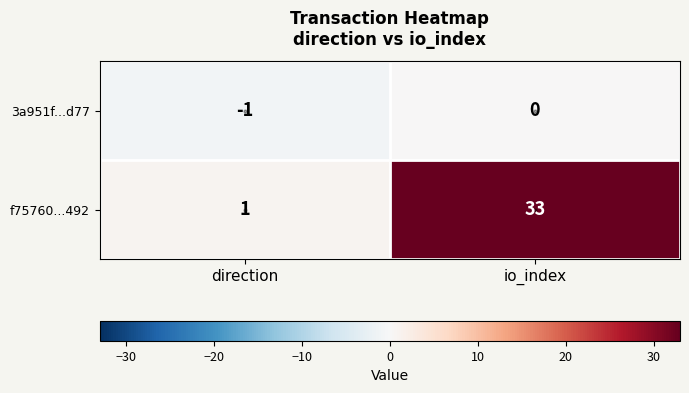

At which category is the sum across all series the highest?

io_index